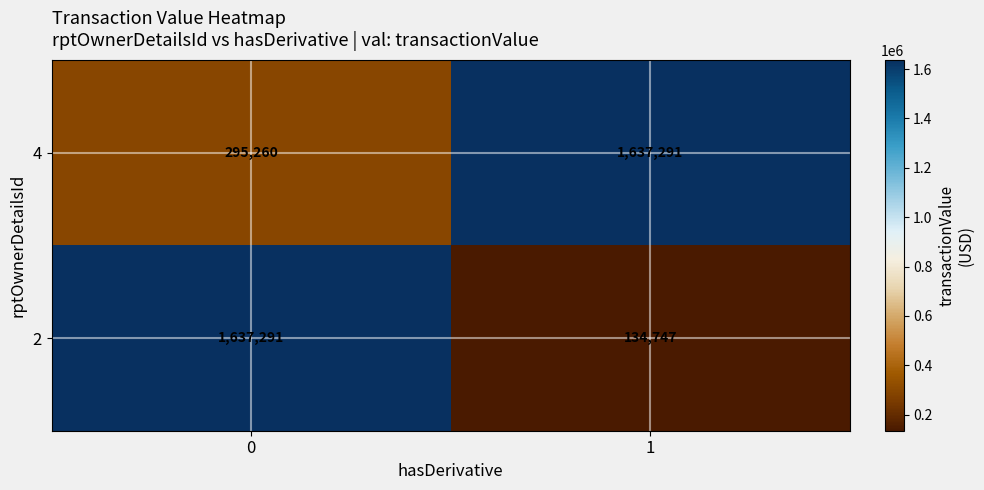

True or false: 2 has a value of 180291 at 1.

False